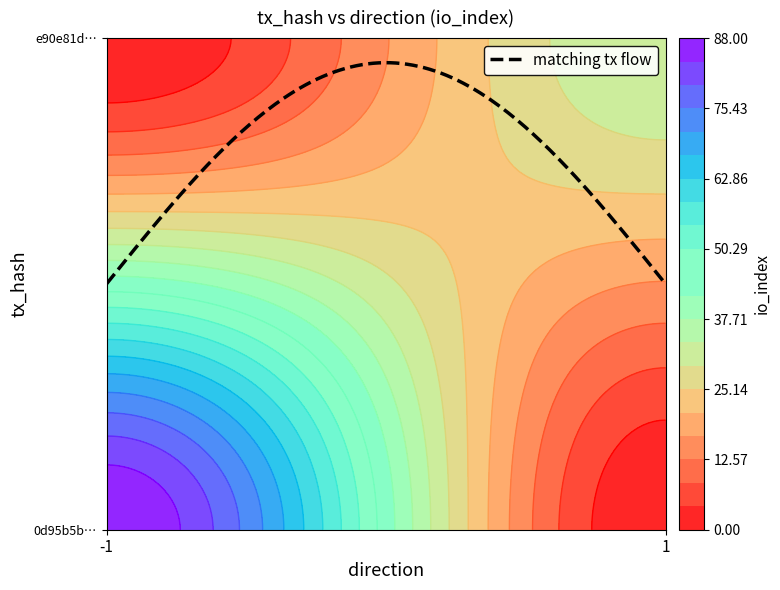

What is the greatest value displayed?

88